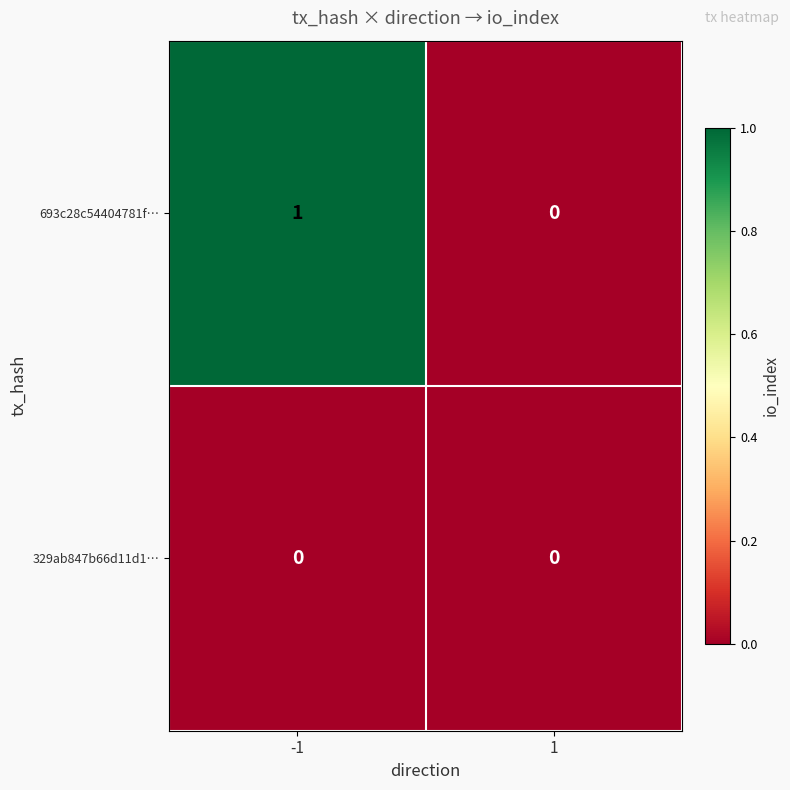

Which series has the largest total across all categories?

693c28c54404781f…